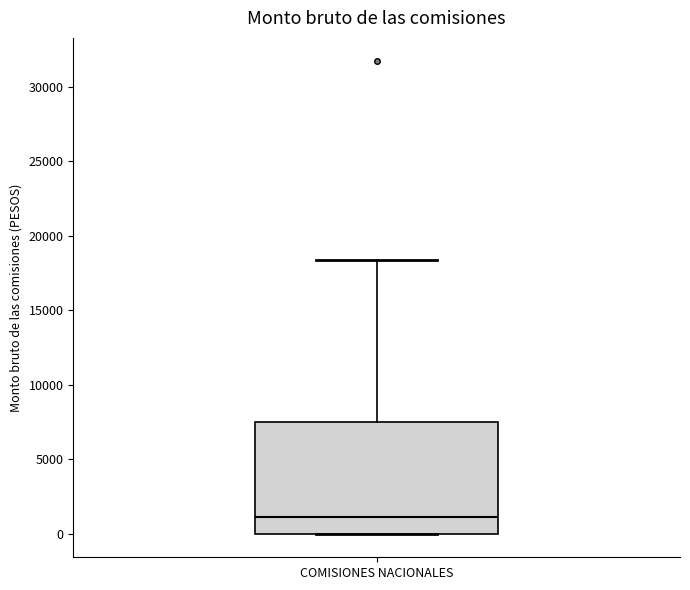

Transcribe this box plot: give where the median line is, the range the box spans, and where the two whiskers end, as read against the y-axis. The values are not printed on the chart, so give them approximately, as read against the axis.

median 1000, box 0 to 7500, whiskers 0 to 18500